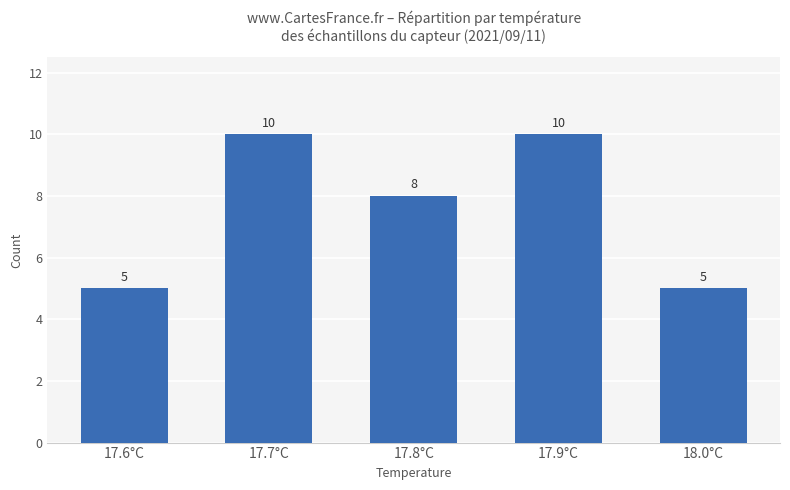

What is the difference between the maximum and minimum values?

5